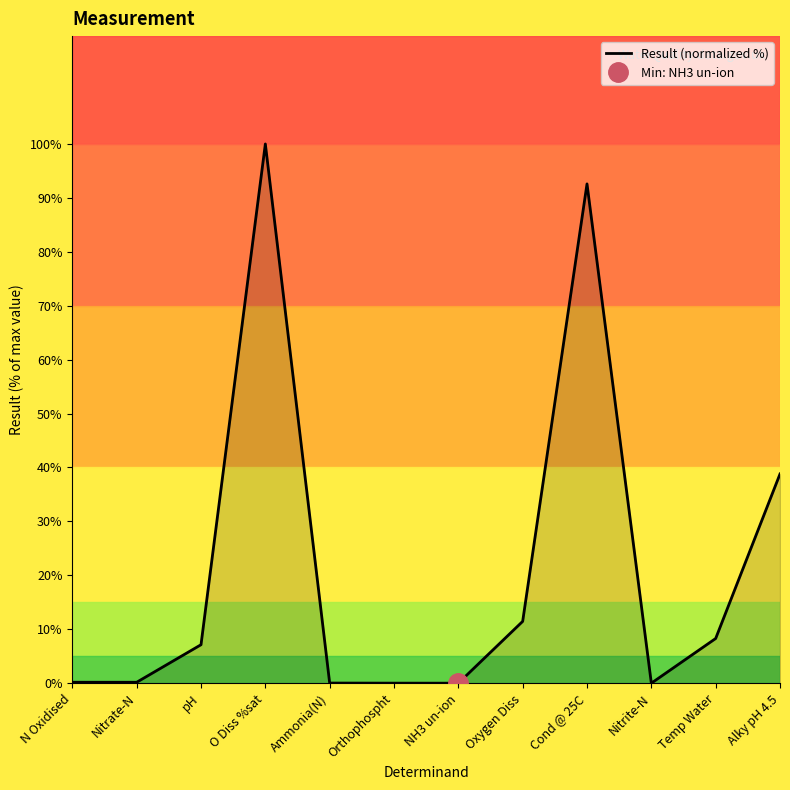

Rank the categories by value from lowest to highest.

NH3 un-ion, Nitrite-N, Orthophospht, Ammonia(N), Nitrate-N, N Oxidised, pH, Temp Water, Oxygen Diss, Alky pH 4.5, Cond @ 25C, O Diss %sat